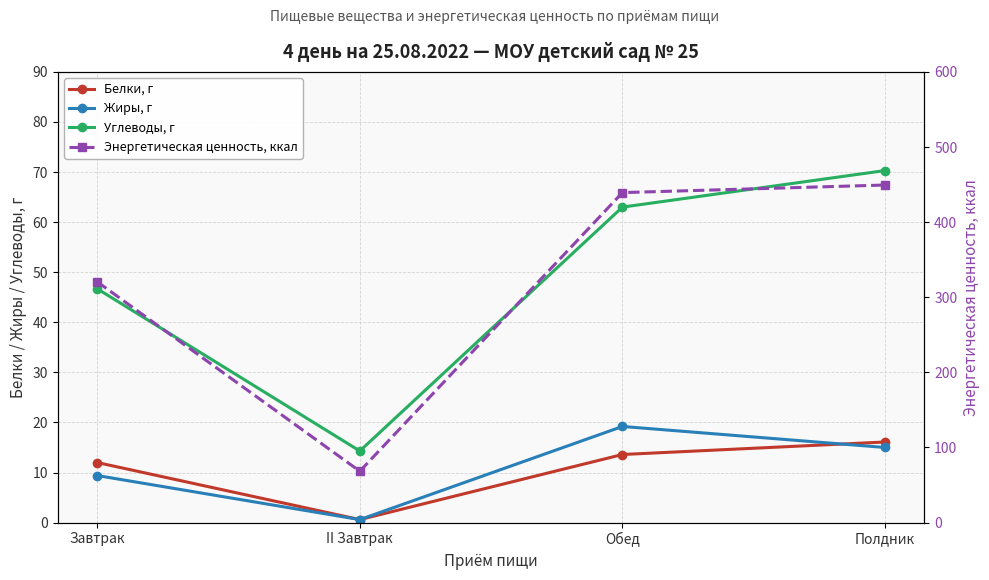

How many categories are shown in the chart?

4